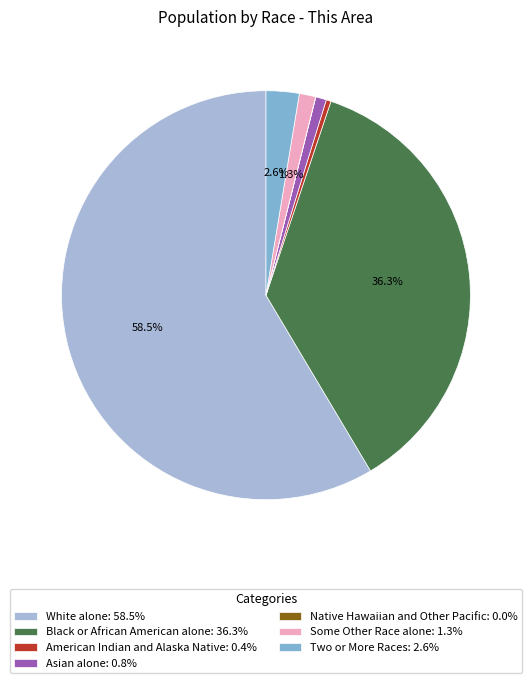

The Some Other Race alone slice represents 12% of the pie. True or false?

False